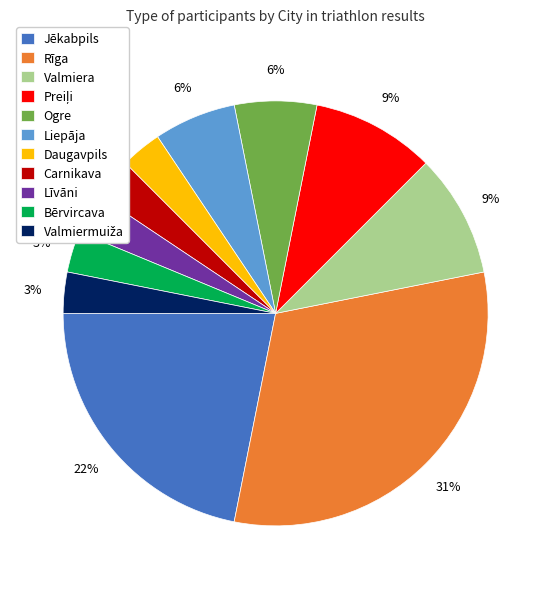

Approximately how many times larger is the value at Līvāni compared to Bērvircava?

1.0